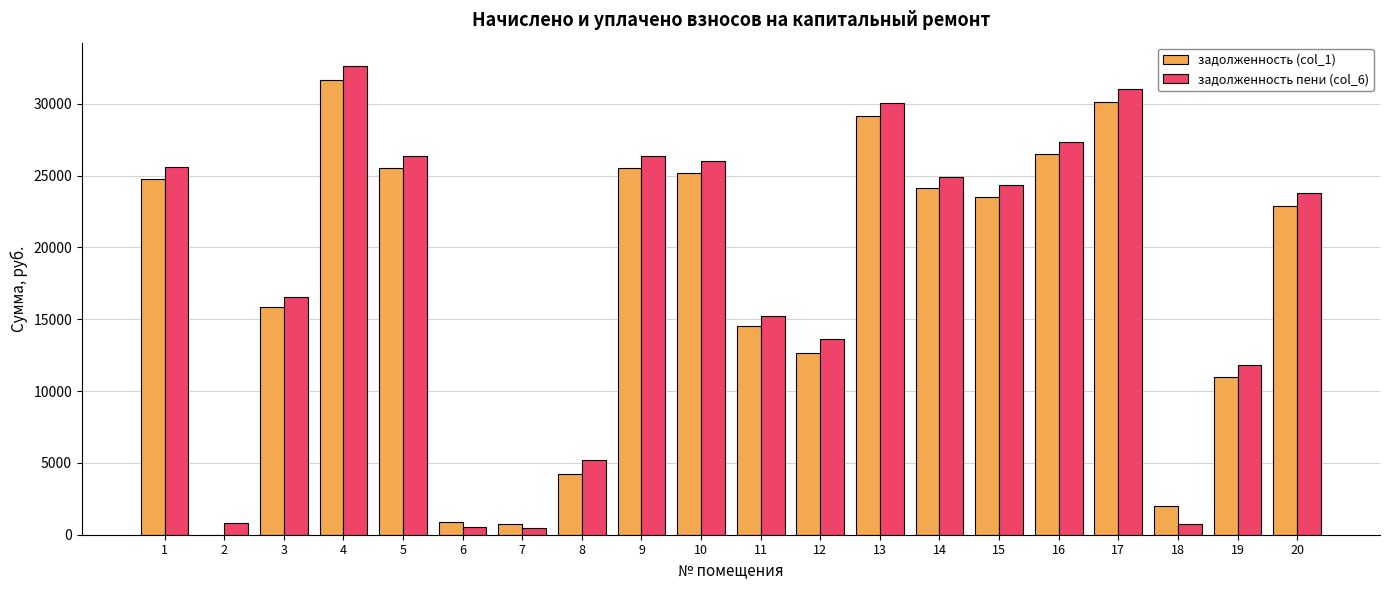

What are all the series names shown in the legend?

задолженность (col_1), задолженность пени (col_6)